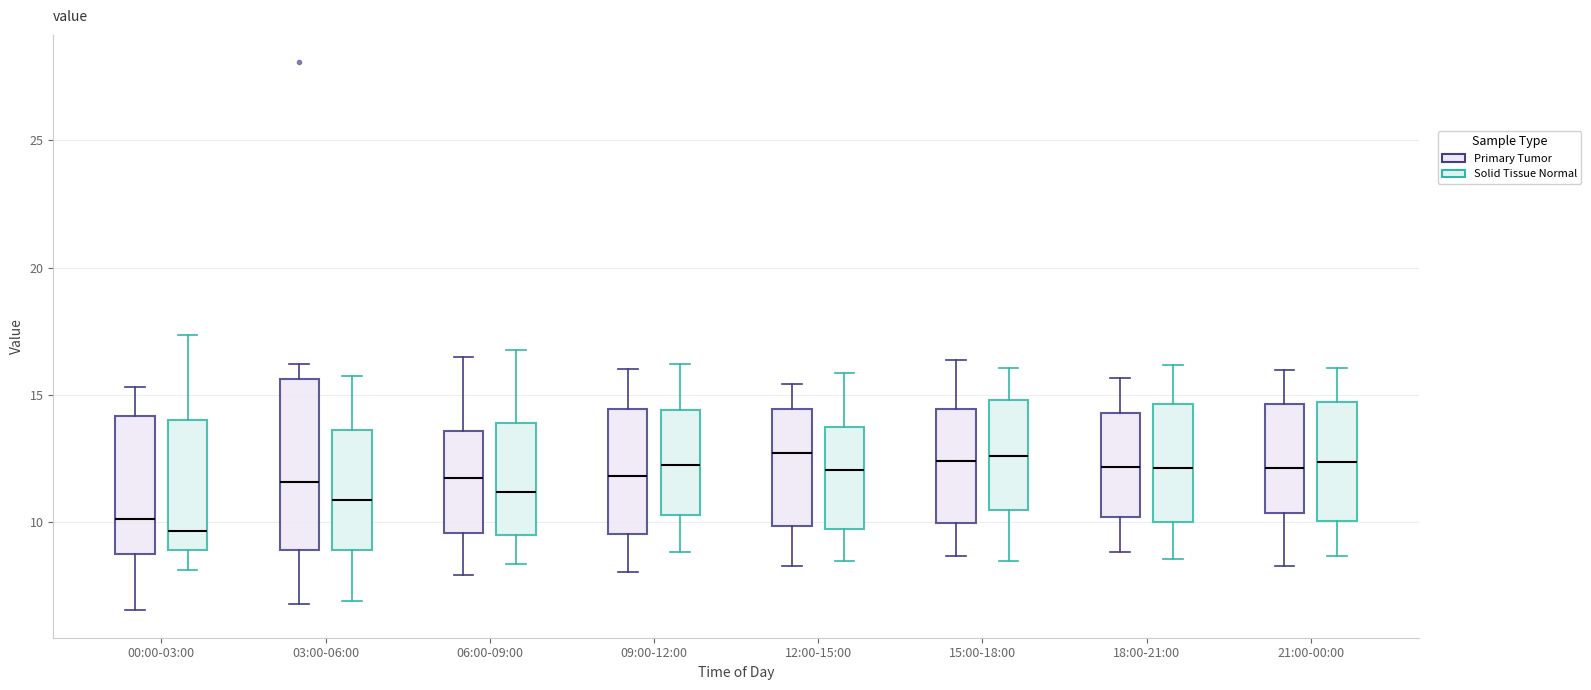

Where does the upper whisker of the box for 03:00-06:00 (Primary Tumor) end on the y-axis? The values are not printed on the chart, so give them approximately, as read against the axis.

16.0